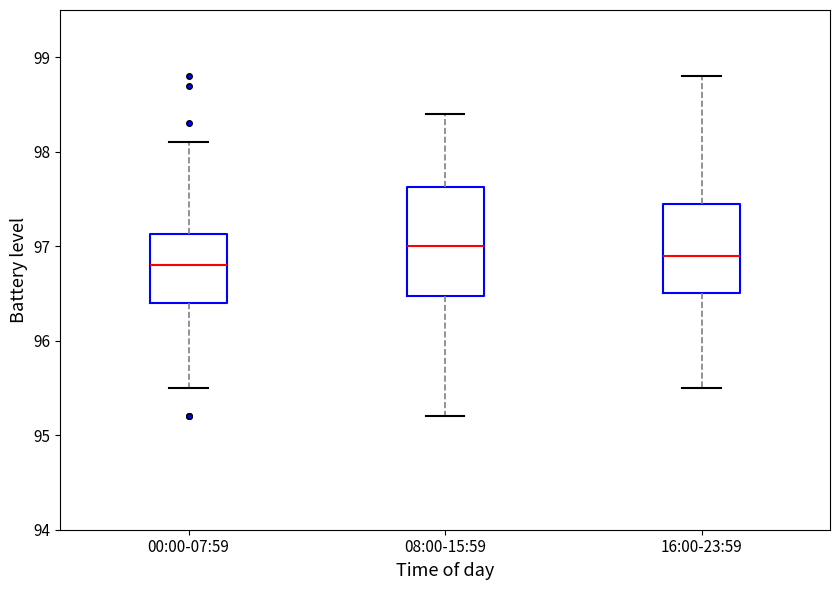

Reading left to right, read every box against the y-axis: the position of its median line, the range the box covers, and the ends of its whiskers. The values are not printed on the chart, so give them approximately, as read against the axis.

00:00-07:59: median 96.8, box 96.4 to 97.1, whiskers 95.5 to 98.1
08:00-15:59: median 97.0, box 96.5 to 97.6, whiskers 95.2 to 98.4
16:00-23:59: median 96.9, box 96.5 to 97.5, whiskers 95.5 to 98.8